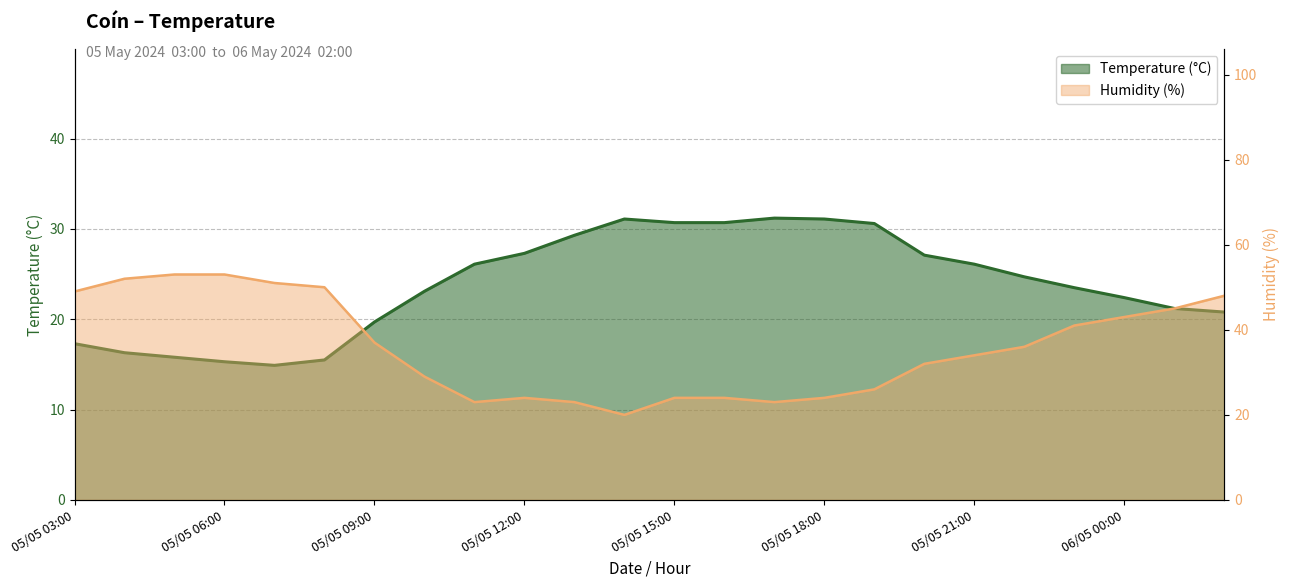

What position from the left is 05/05 05:00?

3